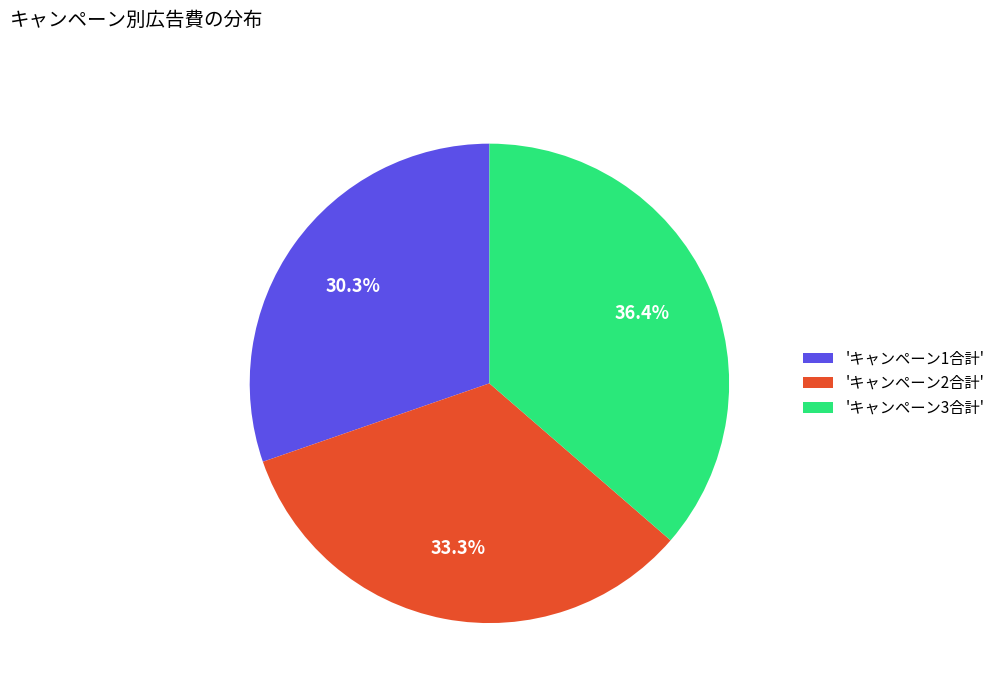

What is the largest slice in the pie chart?

'キャンペーン3合計'